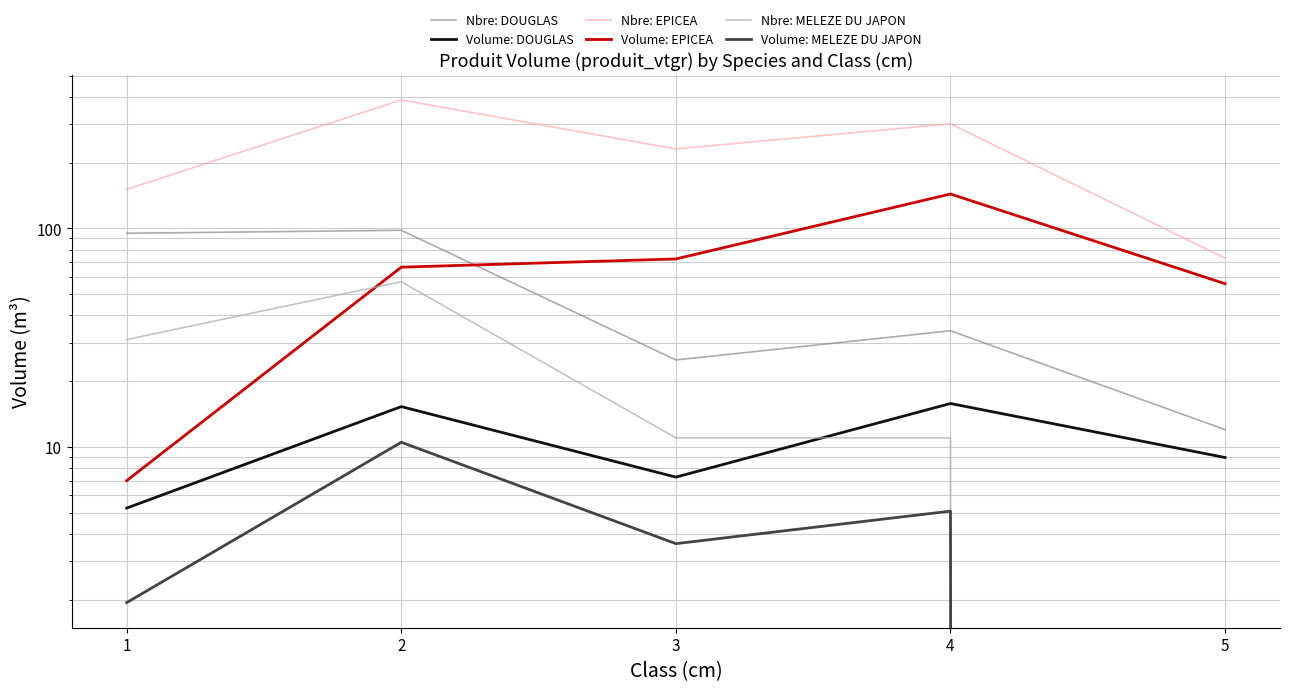

How many lines are shown in the chart?

6